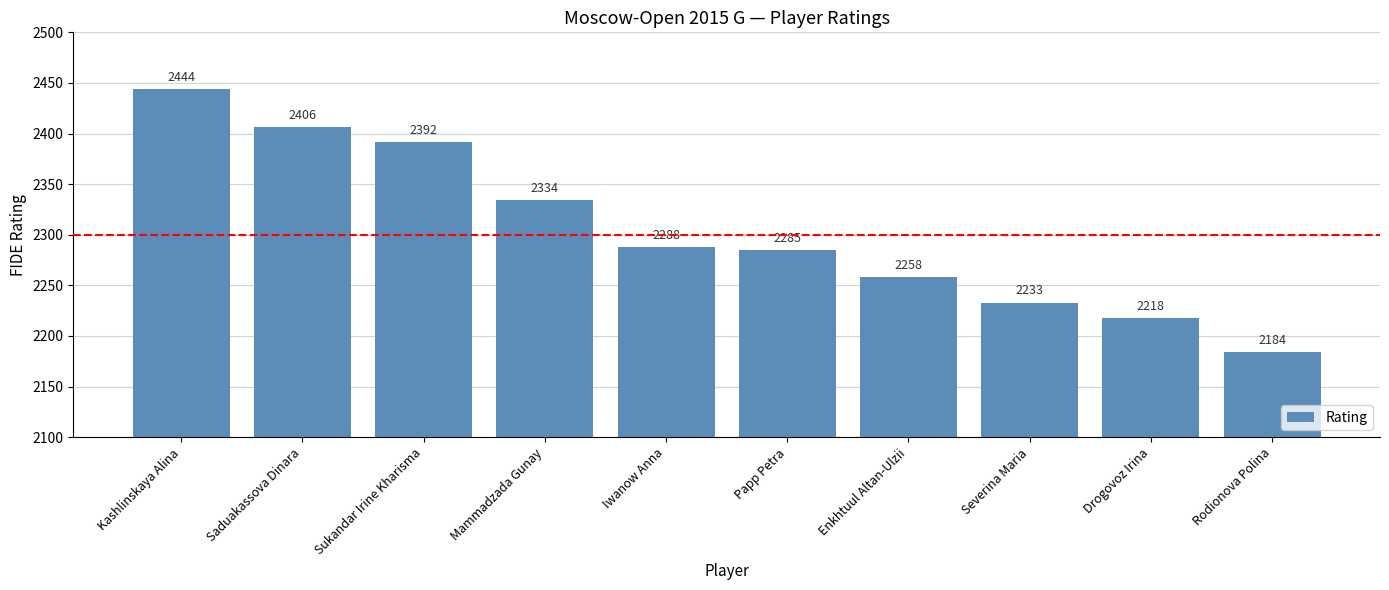

What is the average value?

2304